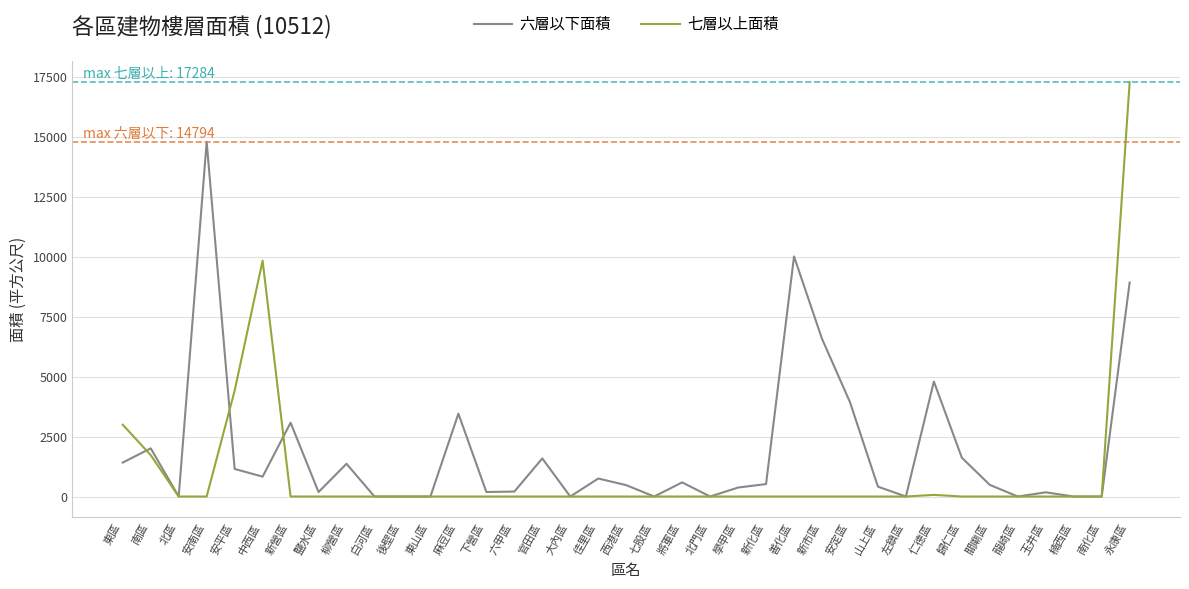

True or false: 六層以下面積 has more than 2 points higher than both neighbors.

True